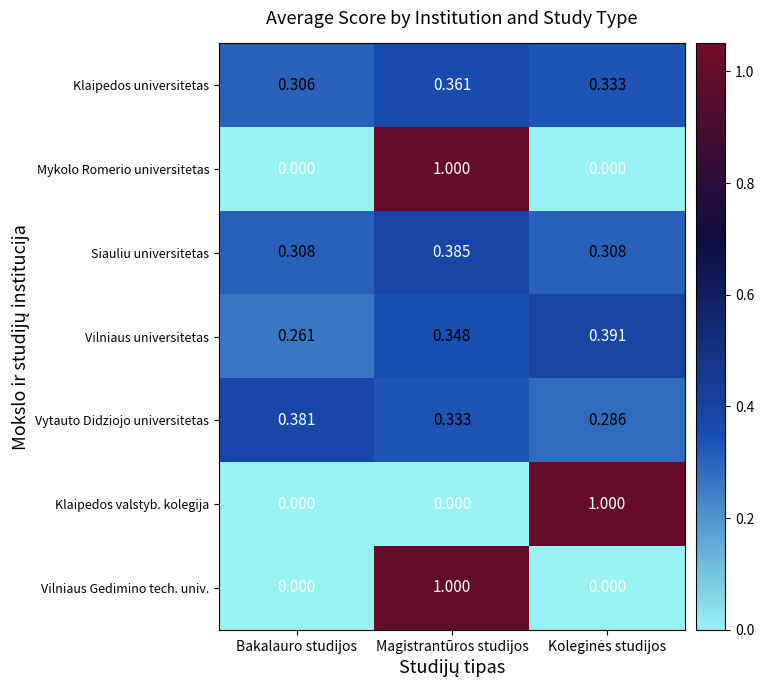

How many values in Vilniaus Gedimino tech. univ. are above zero?

1